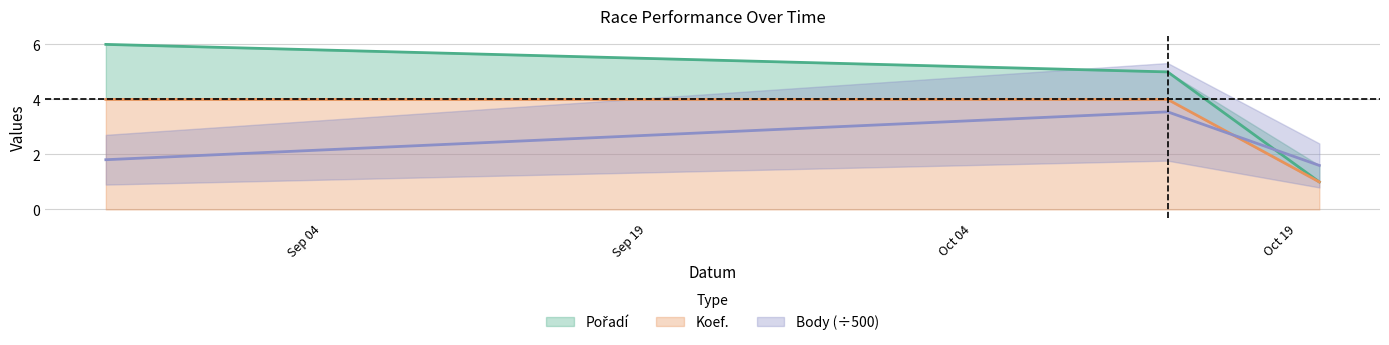

Is it true that Koef. equals 1.0 at 2012-10-20?

True